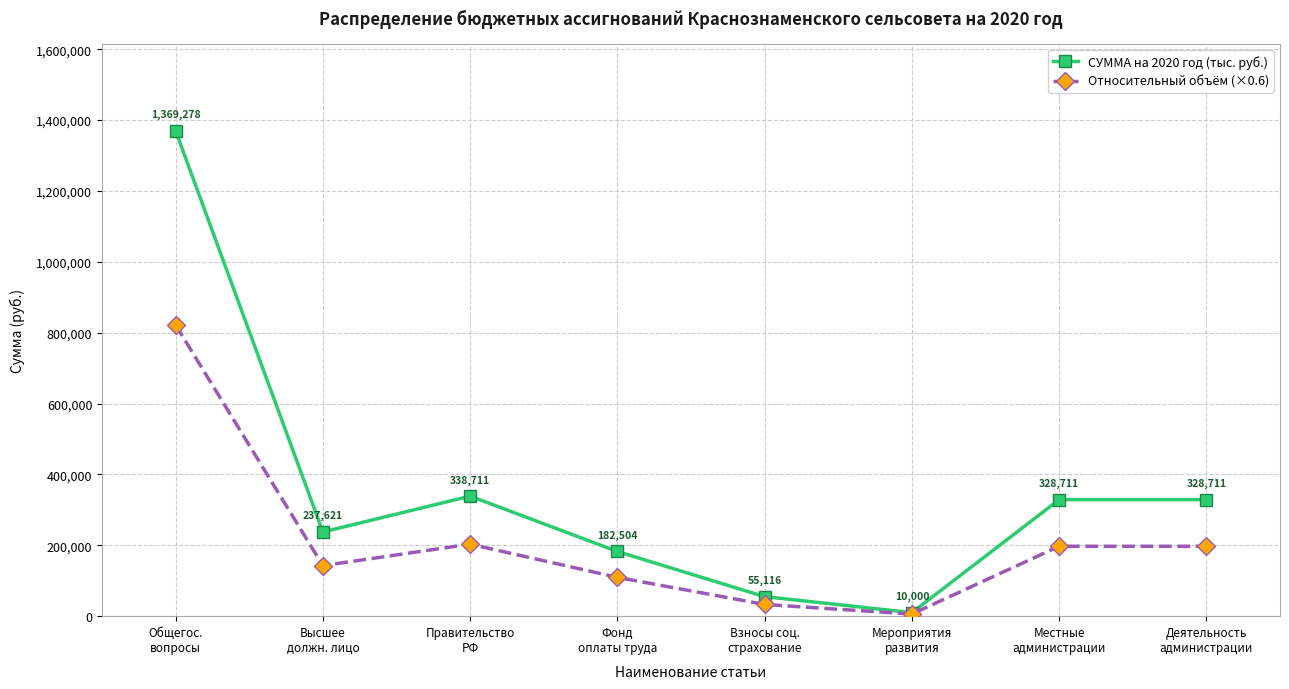

How many data points in Относительный объём (×0.6) are less than 197226?

4